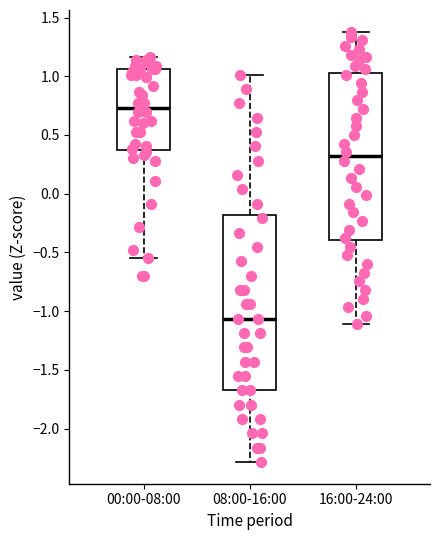

Reading left to right, transcribe this box plot: for each box, give where its median line is, the range the box spans, and where its two whiskers end, as read against the y-axis. The values are not printed on the chart, so give them approximately, as read against the axis.

00:00-08:00: median 0.75, box 0.35 to 1.05, whiskers -0.55 to 1.15
08:00-16:00: median -1.05, box -1.70 to -0.20, whiskers -2.30 to 1.00
16:00-24:00: median 0.30, box -0.40 to 1.05, whiskers -1.10 to 1.40